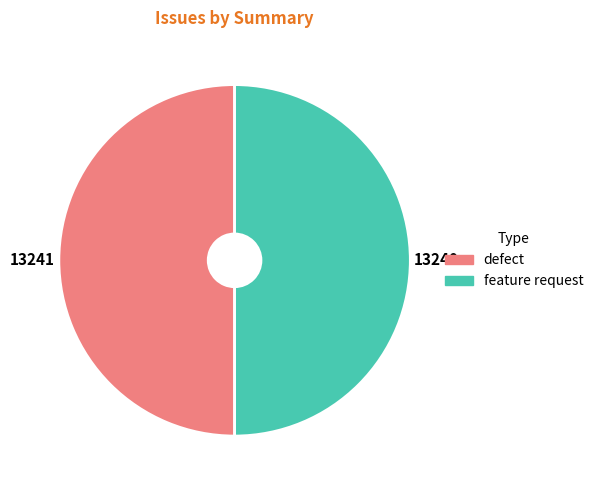

How many segments does this pie chart have?

2